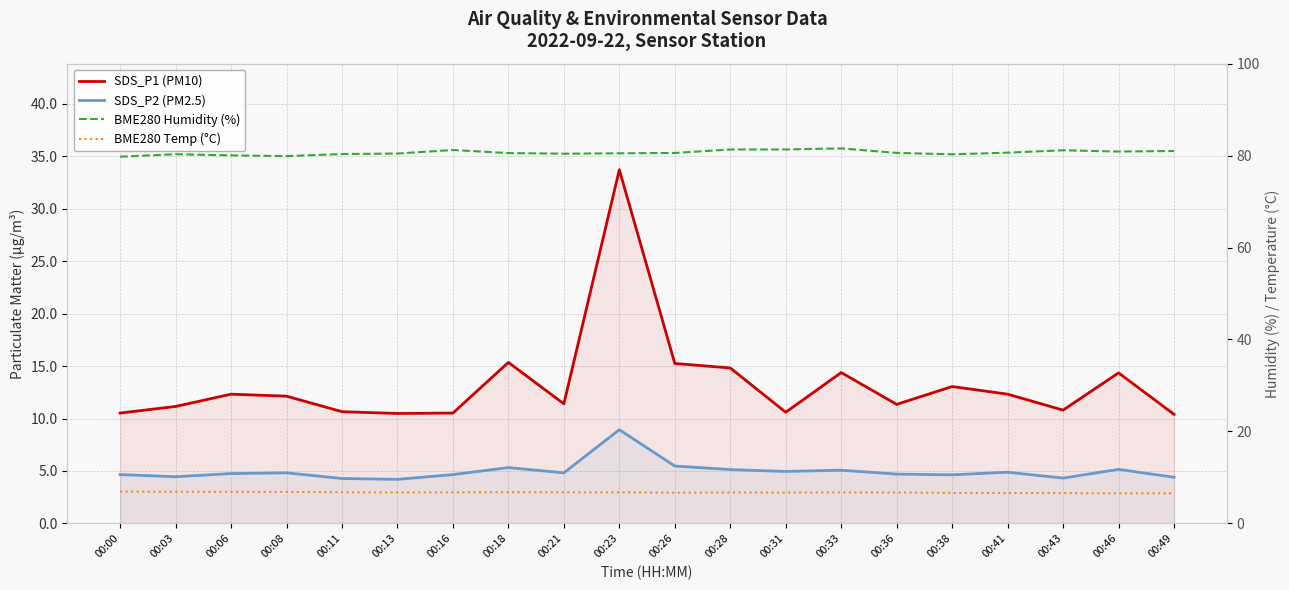

How many data points in SDS_P1 (PM10) are less than 12?

10